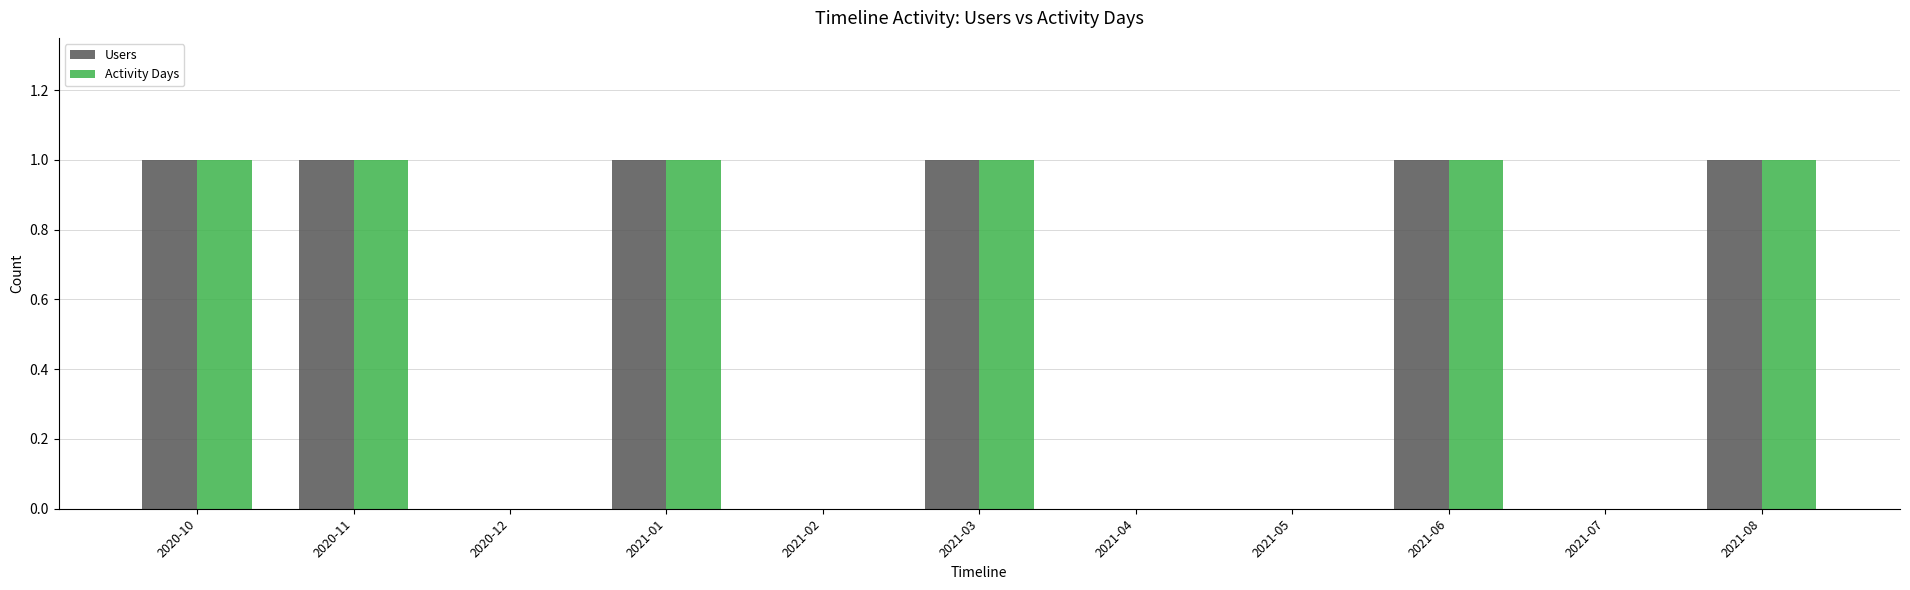

What is the maximum value for Activity Days?

1